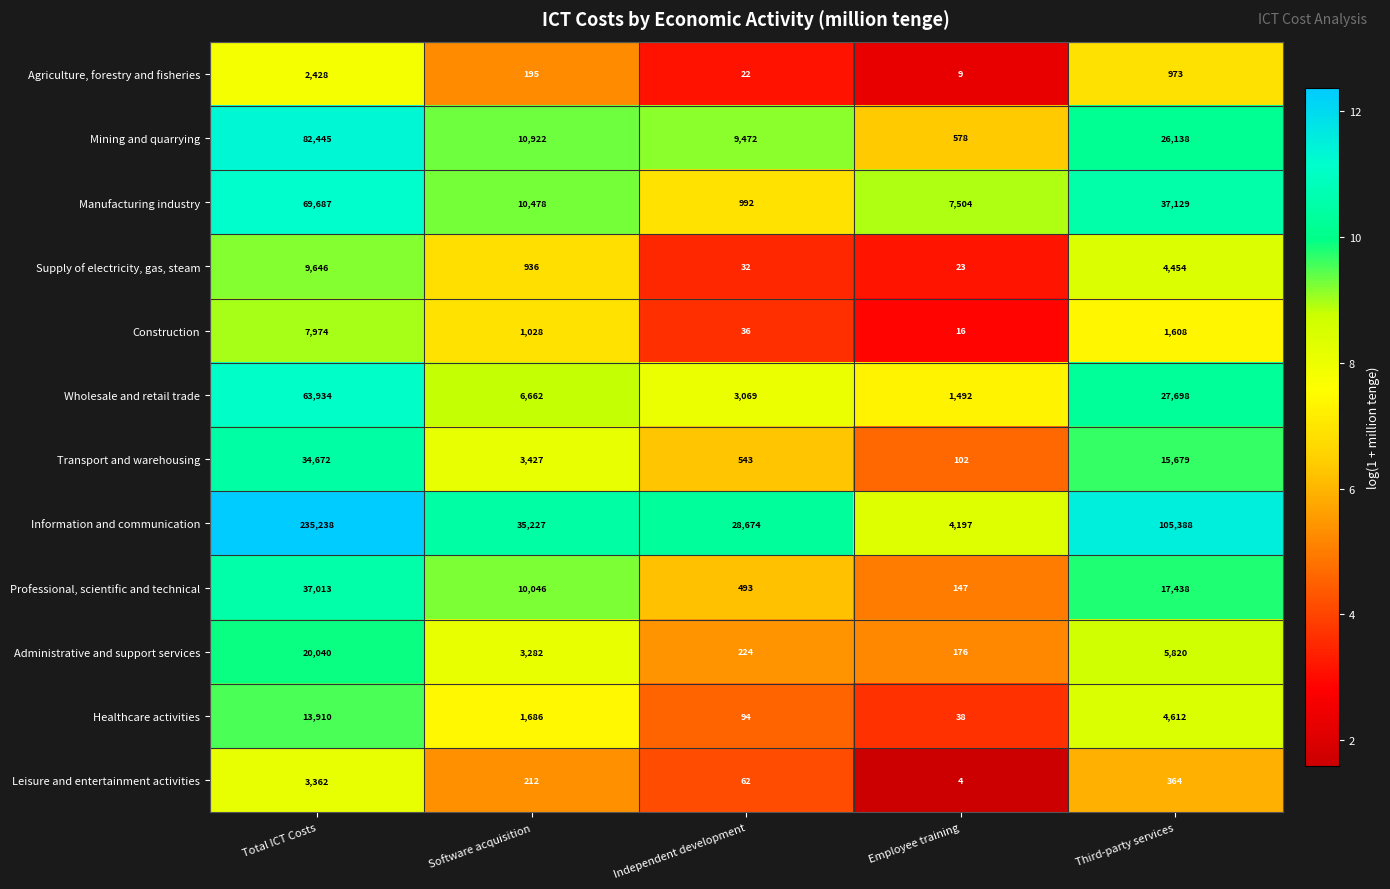

What is the difference between the highest and lowest values at Employee training?

7500